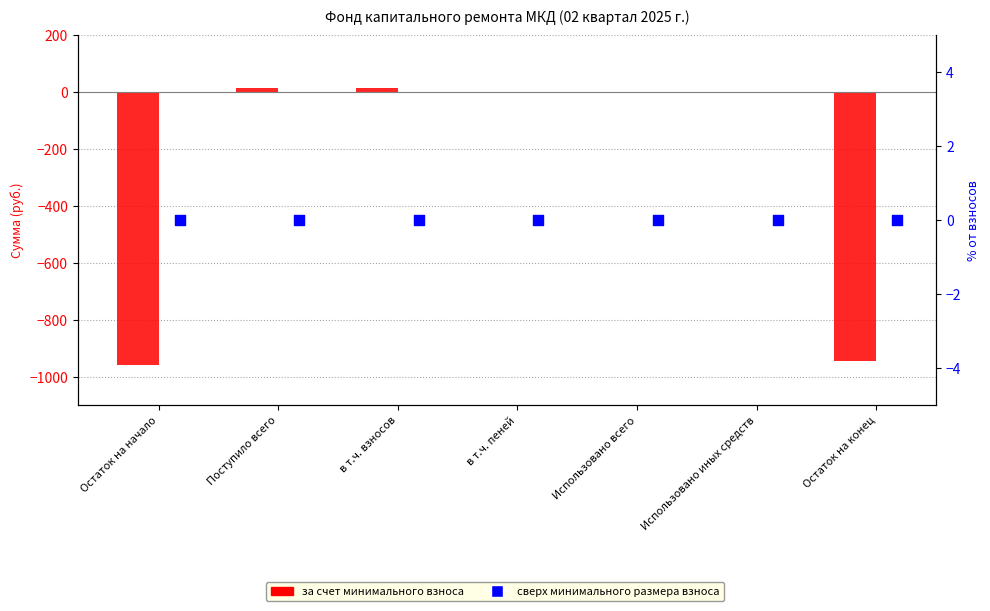

Which series reaches the minimum Y coordinate?

за счет минимального взноса